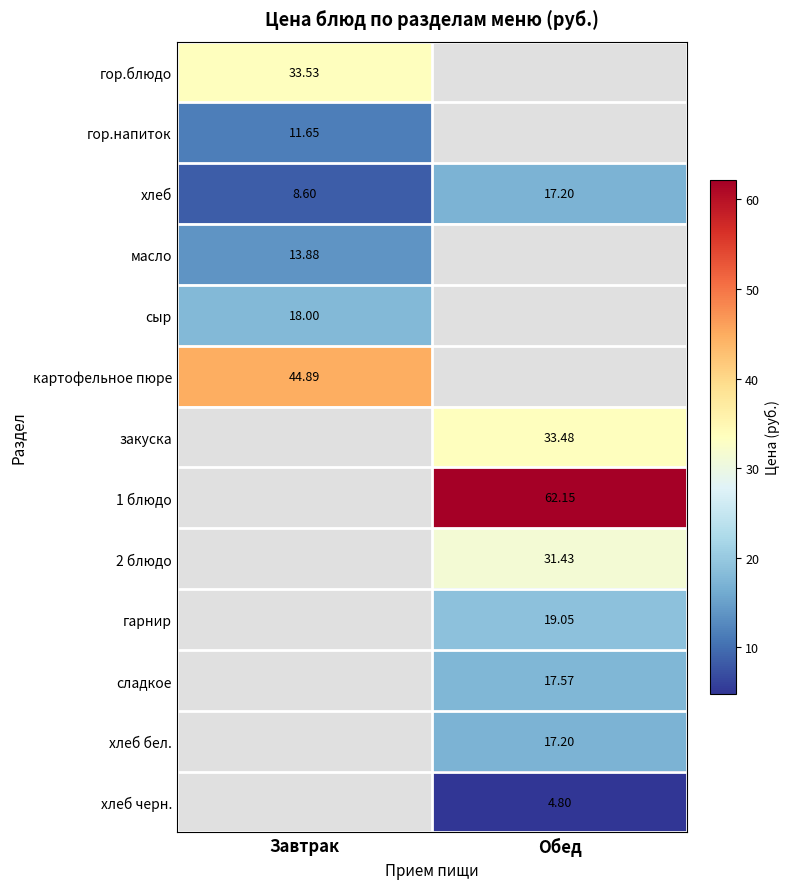

How many distinct data groups are displayed?

13